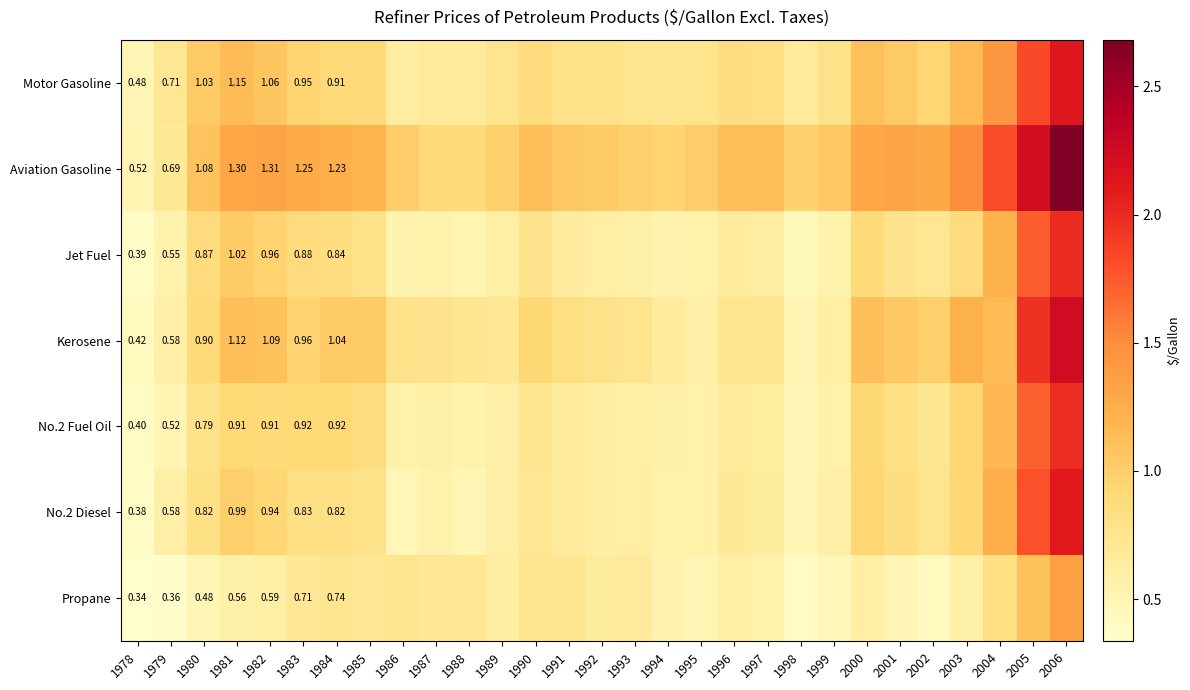

Between 1979 and 1983, which series saw the biggest shift?

Aviation Gasoline